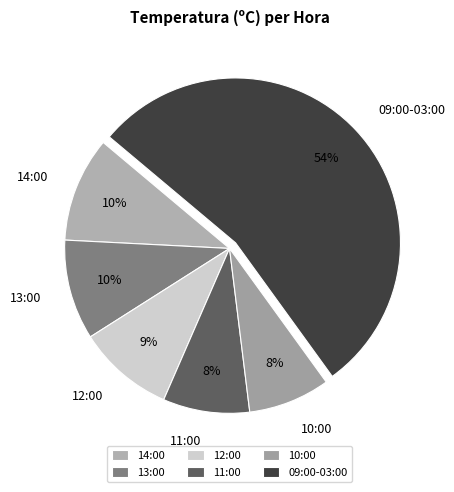

Which has a higher value, 13:00 or 10:00?

13:00